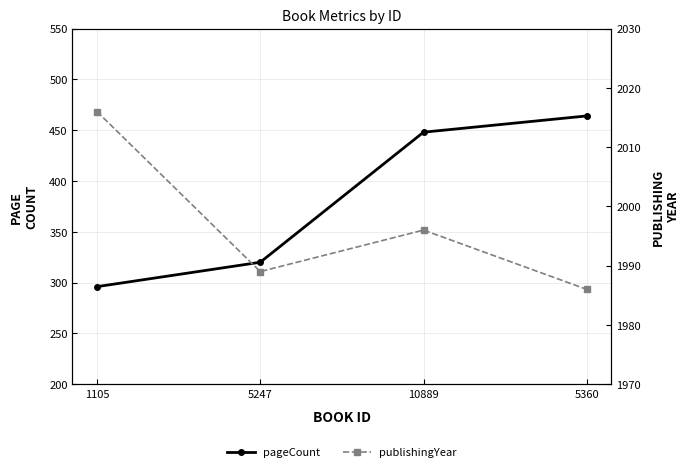

Rank the series at 10889 from lowest to highest value.

pageCount, publishingYear